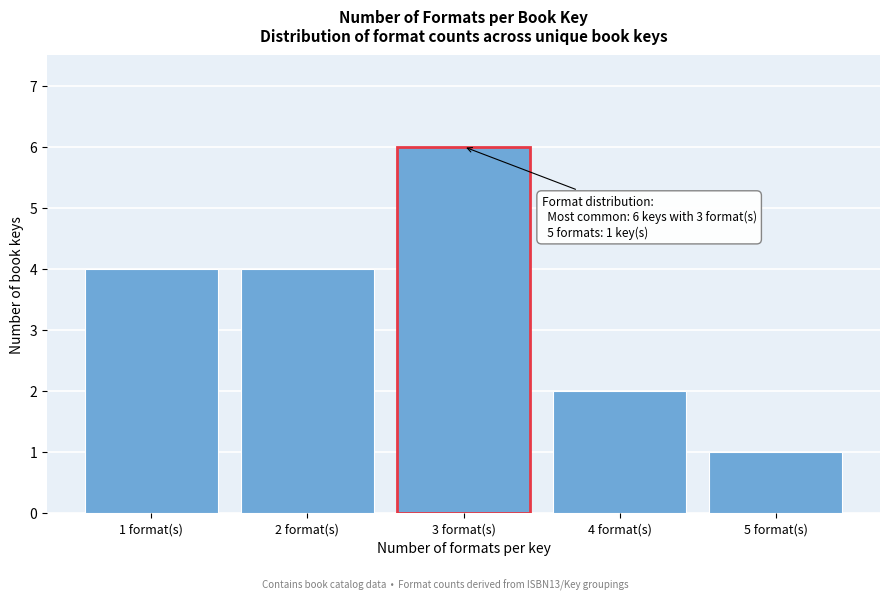

Reading left to right, list all the values displayed in this chart.

4	4	6	2	1